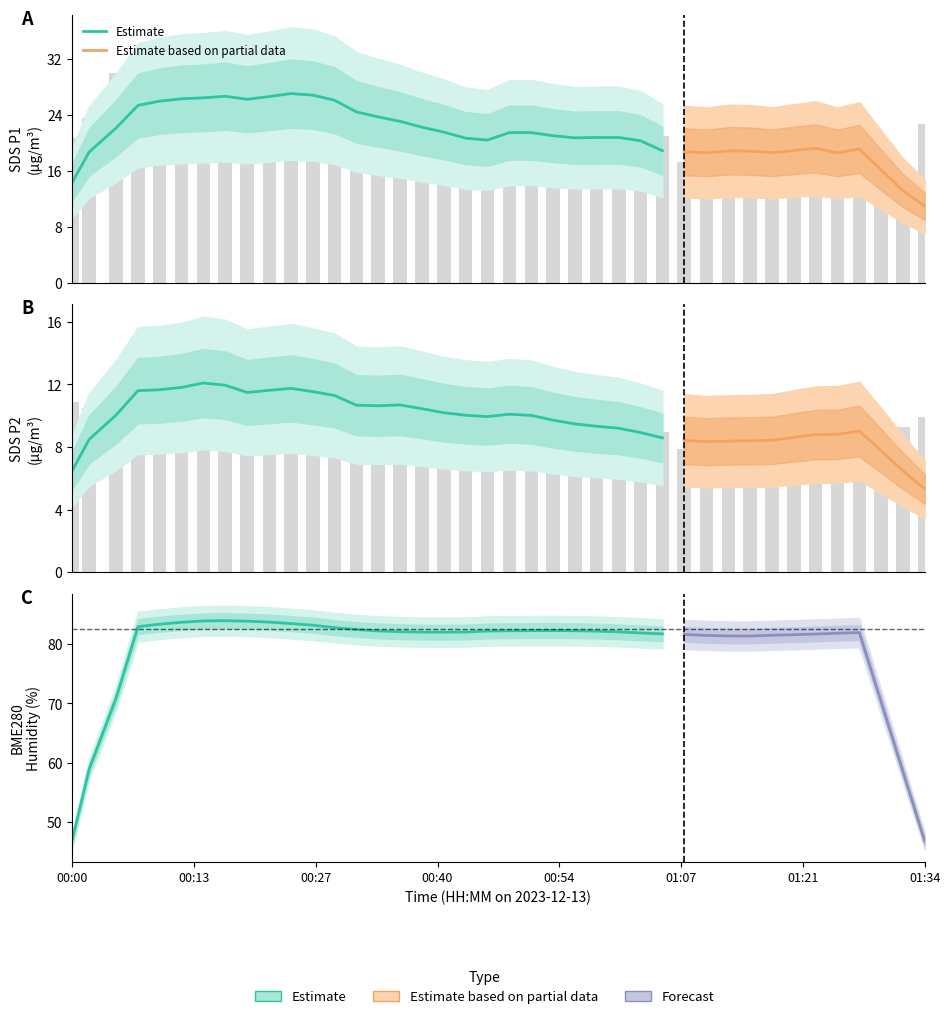

At which category is the sum across all series the highest?

2023/12/13 00:30